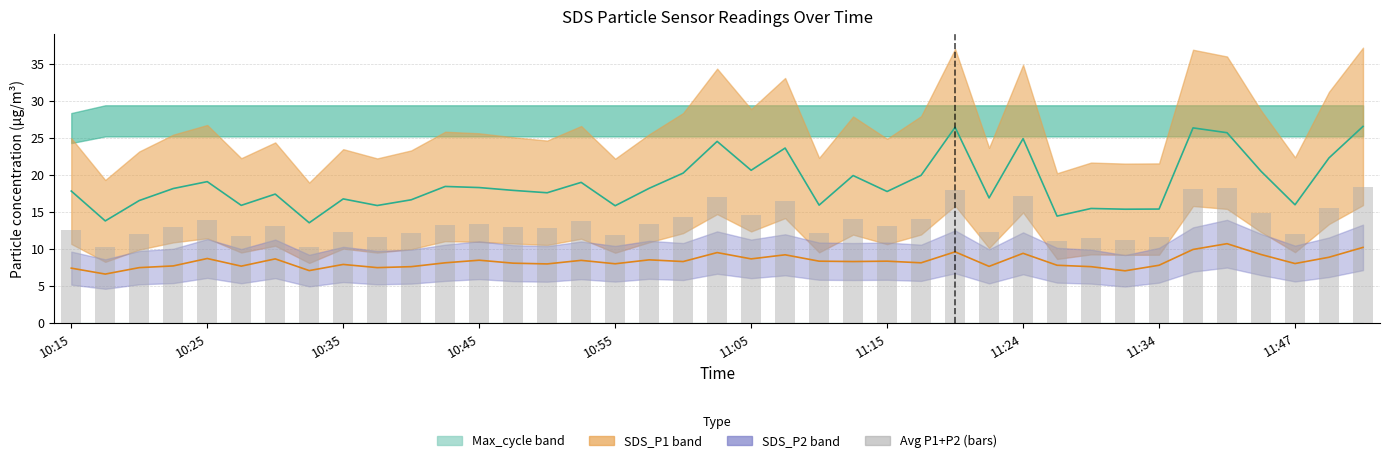

What is the minimum value for SDS_P1?

13.6